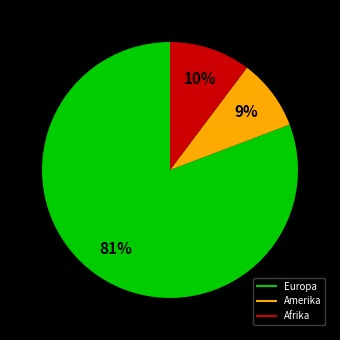

Does any single category account for the majority?

Yes